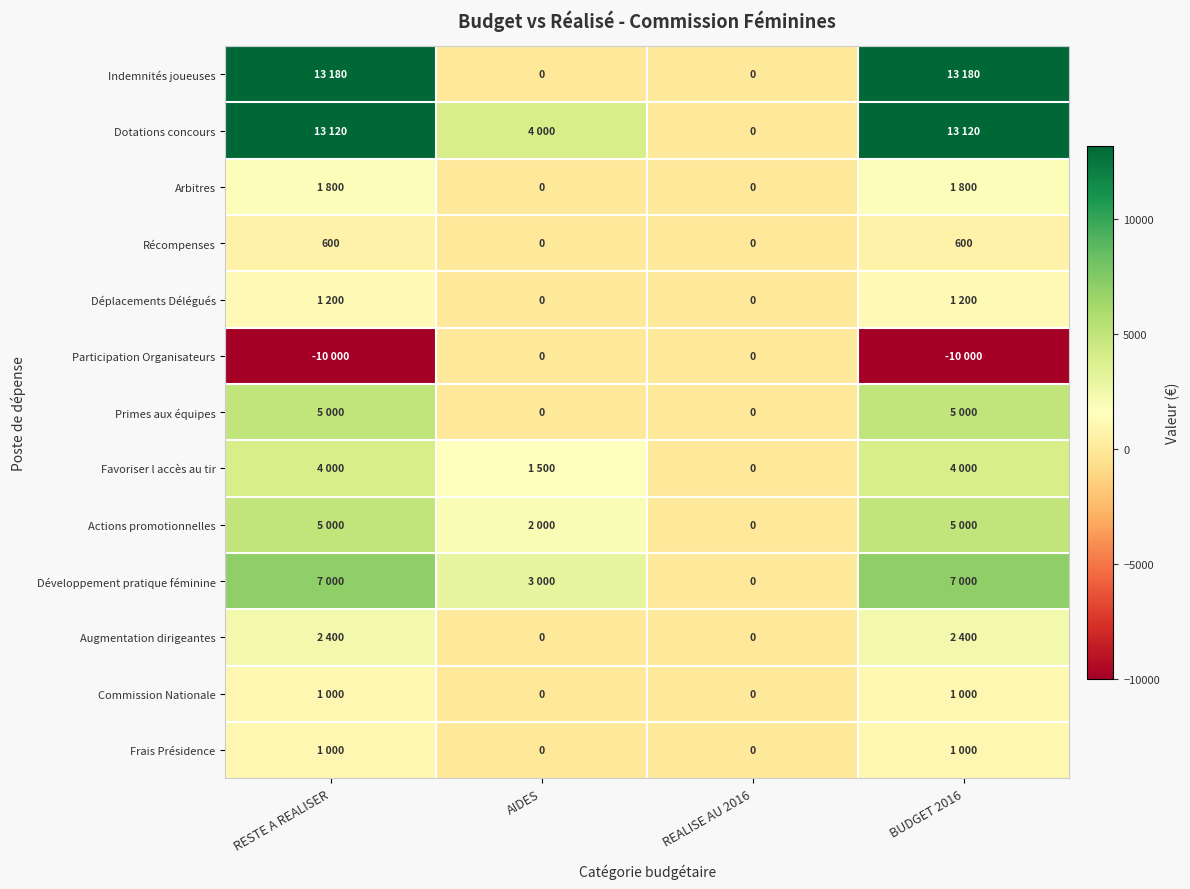

Read the Récompenses value at RESTE A REALISER, to the nearest 100.

600